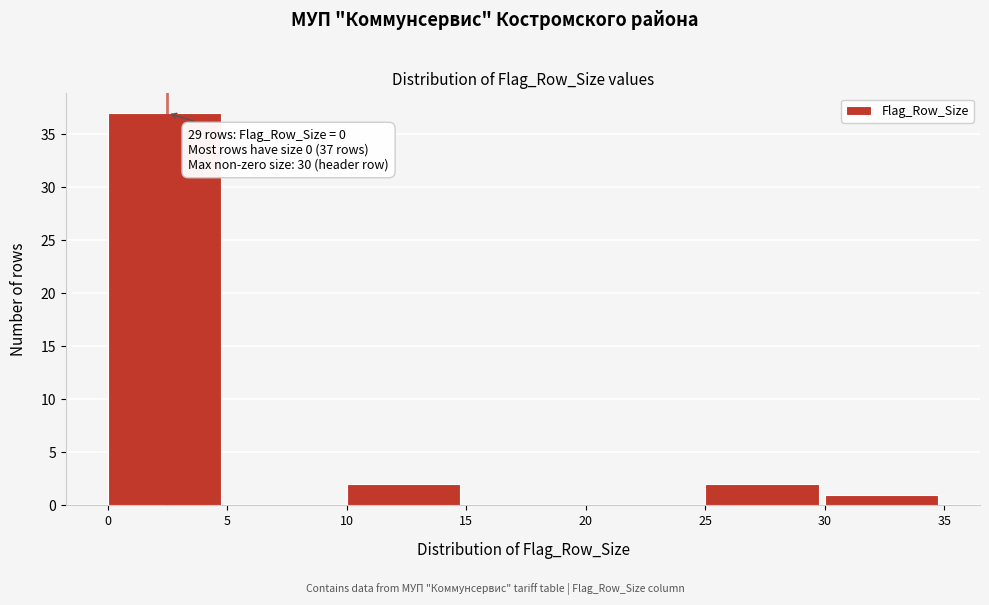

Over which range of the x-axis is the bar tallest?

0 to 5